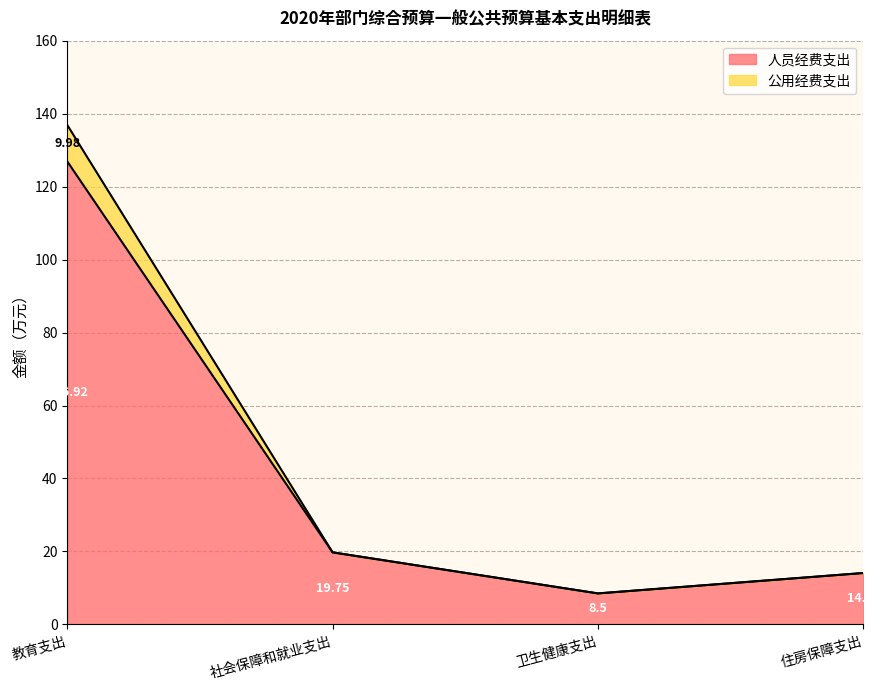

What is the total value across all series at 卫生健康支出?

8.5